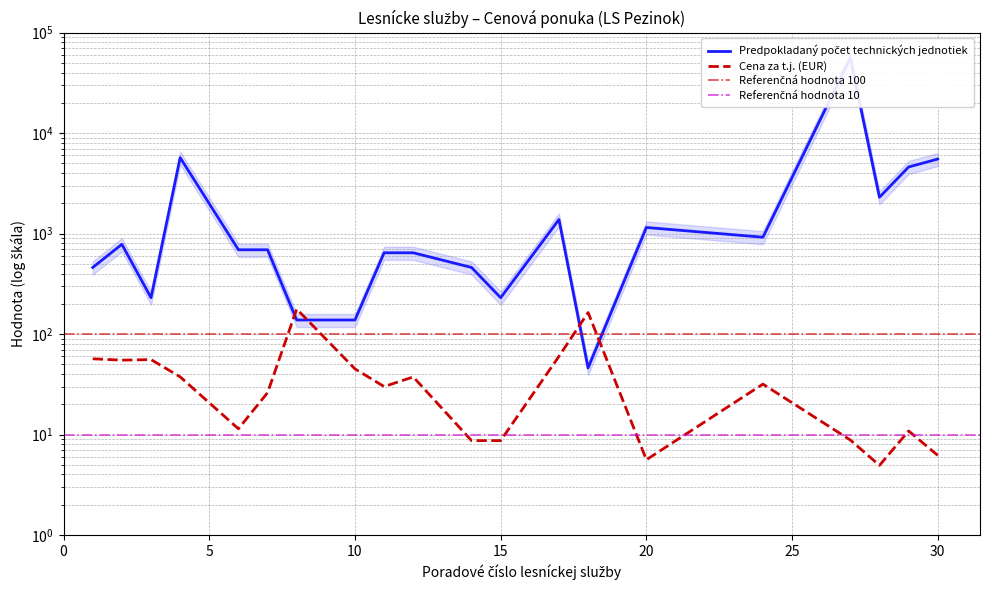

List the series in order of their peak value, lowest first.

Cena za t.j. (EUR), Predpokladany pocet jednotiek